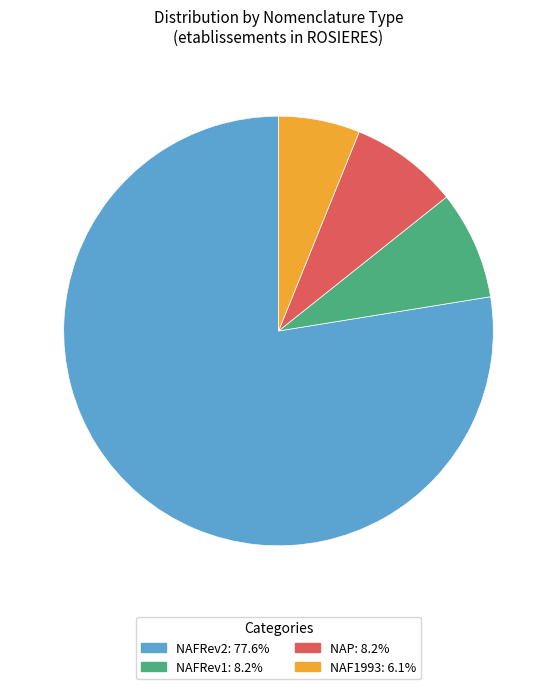

Is there a majority slice in this chart?

Yes